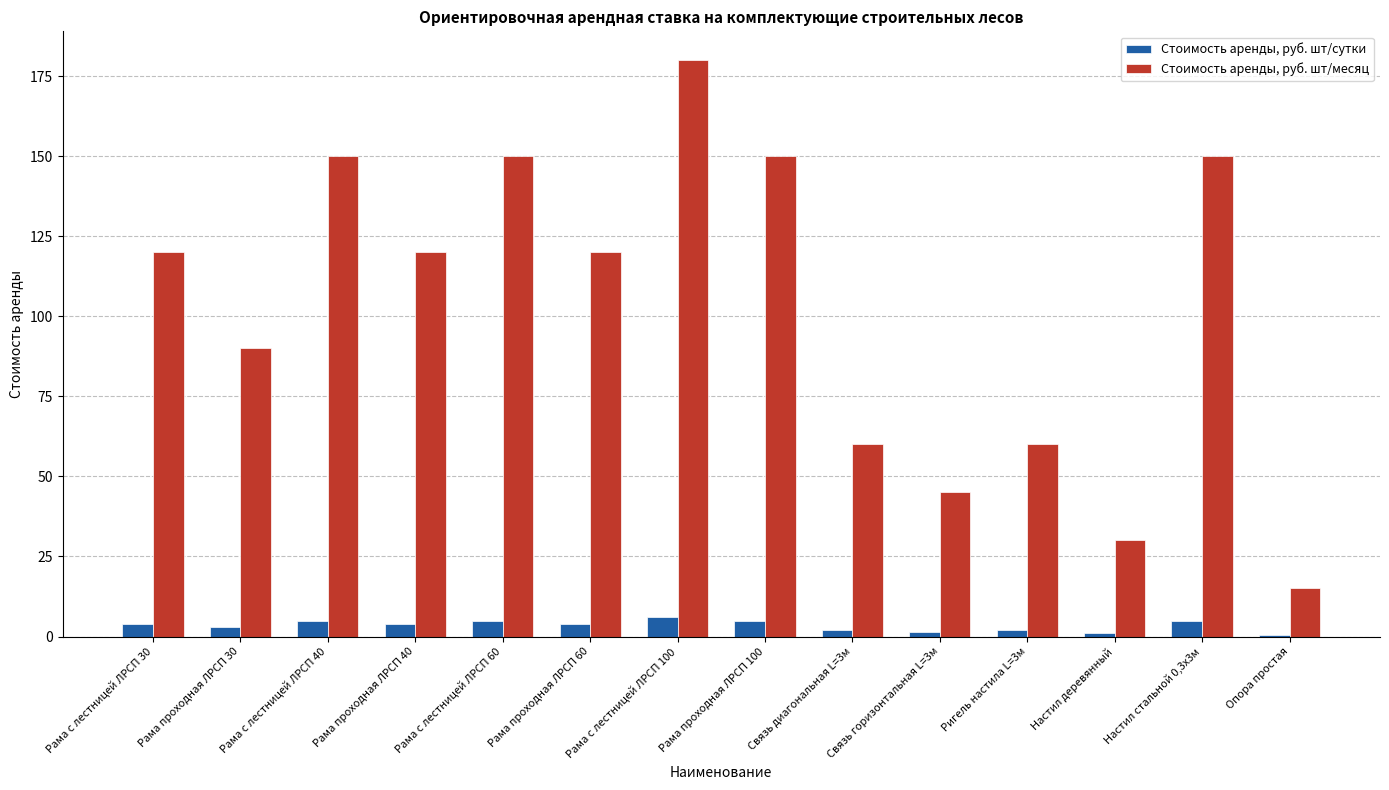

What is the total value across all series at Рама с лестницей ЛРСП 30?

124.0